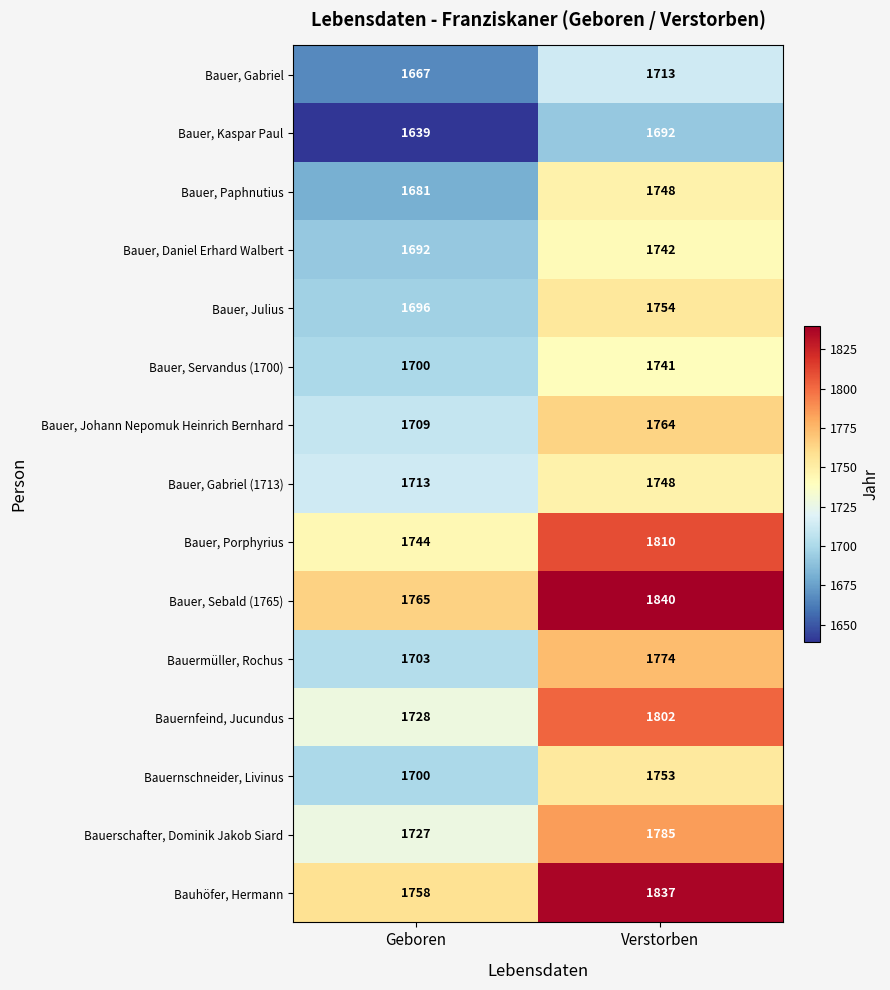

What is the sum of the Bauer, Daniel Erhard Walbert values at Verstorben and Geboren?

3434